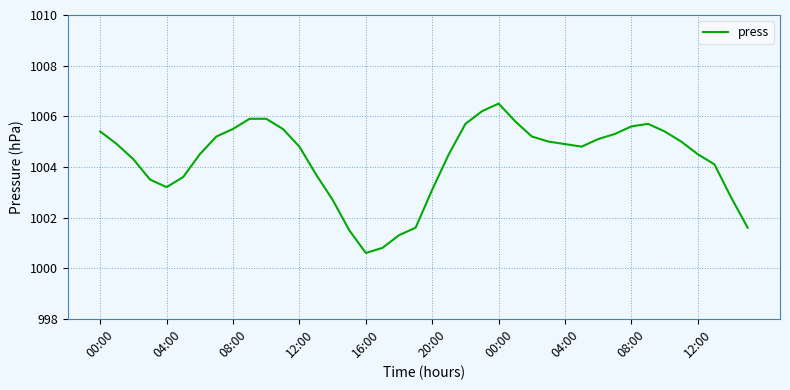

How many lines are shown in the chart?

1